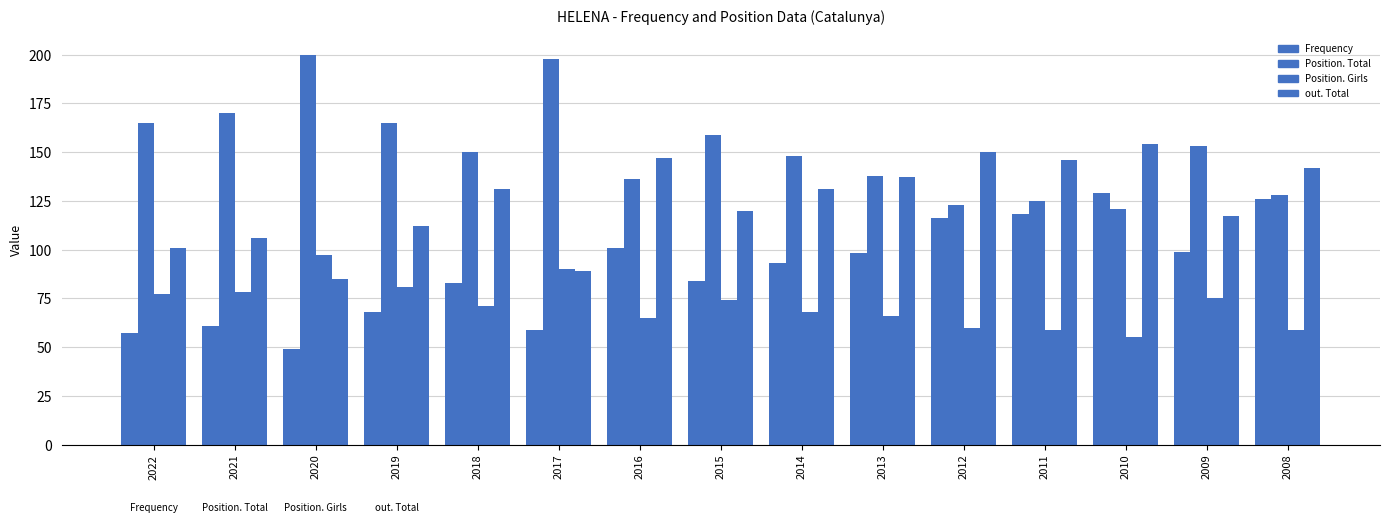

What is the minimum value shown in the chart?

49